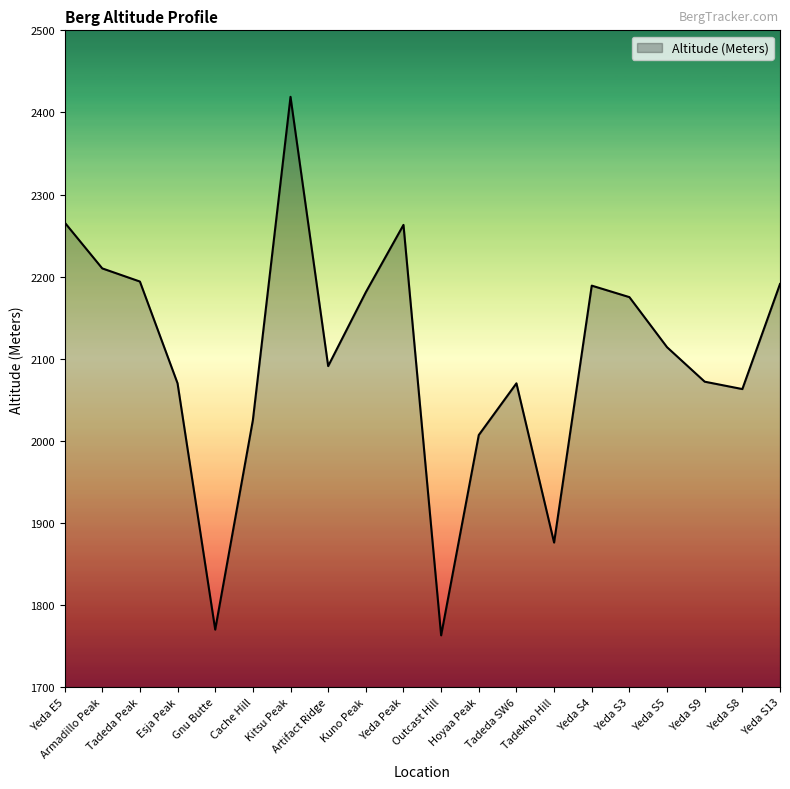

What is the maximum value shown in the chart?

2419